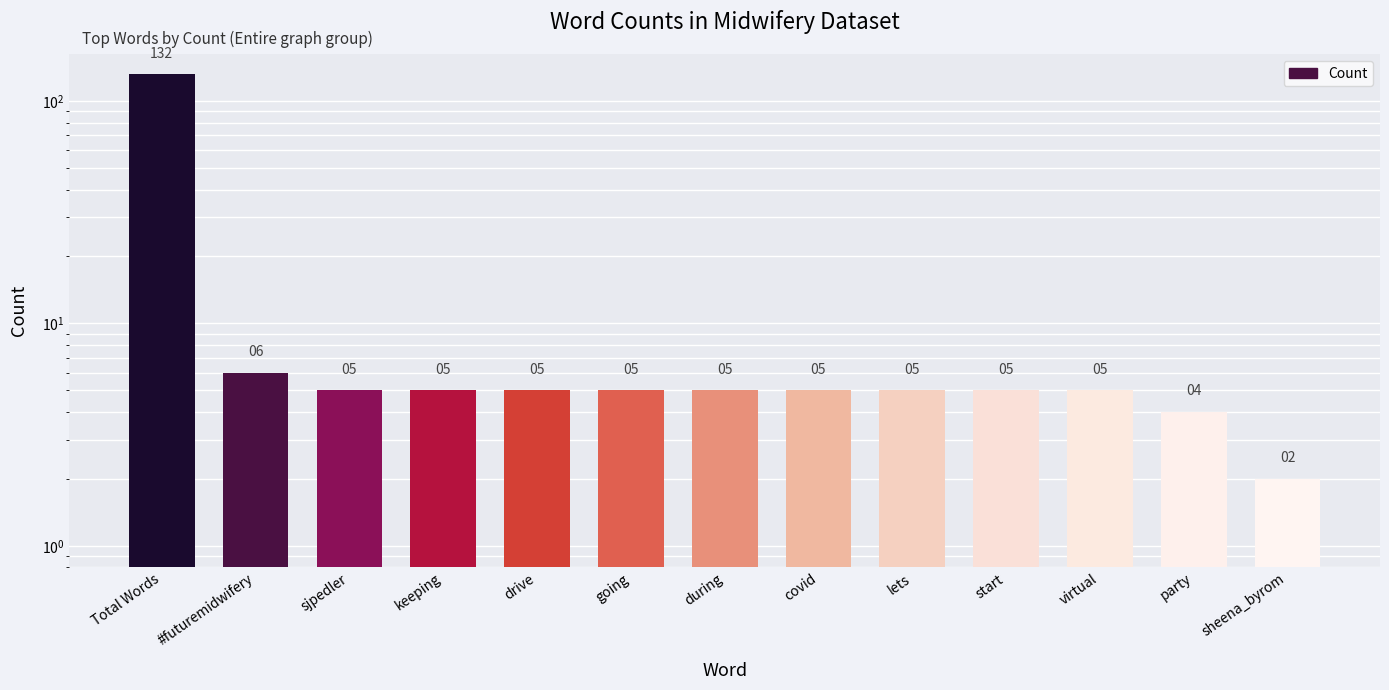

Does the chart contain any negative values?

No